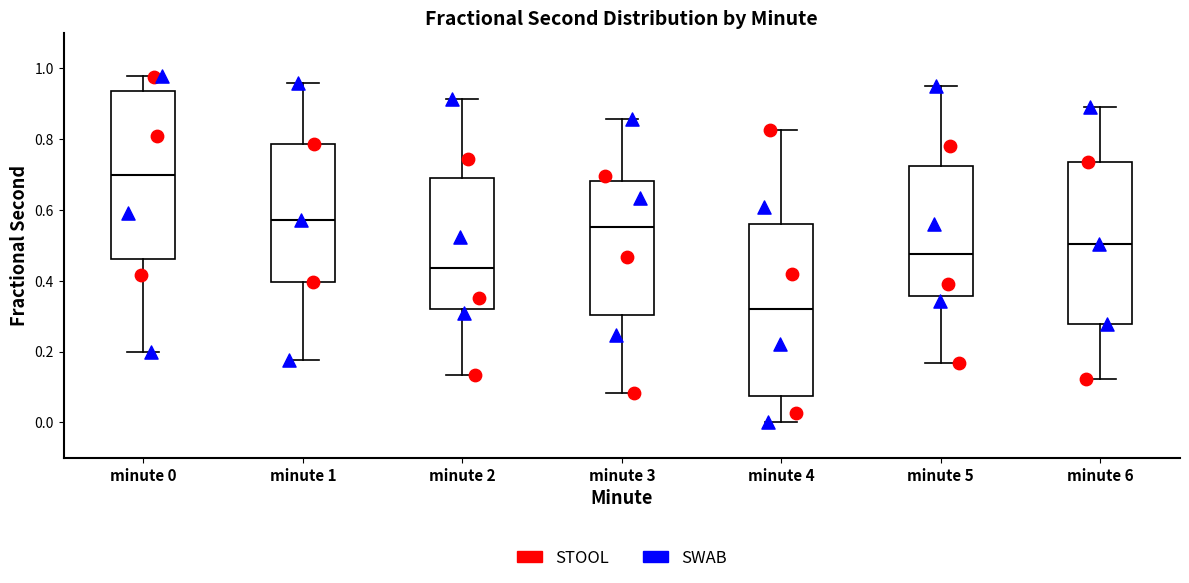

Reading left to right, read every box against the y-axis: the position of its median line, the range the box covers, and the ends of its whiskers. The values are not printed on the chart, so give them approximately, as read against the axis.

minute 0: median 0.70, box 0.46 to 0.94, whiskers 0.20 to 0.98
minute 1: median 0.58, box 0.40 to 0.78, whiskers 0.18 to 0.96
minute 2: median 0.44, box 0.32 to 0.68, whiskers 0.14 to 0.92
minute 3: median 0.56, box 0.30 to 0.68, whiskers 0.08 to 0.86
minute 4: median 0.32, box 0.08 to 0.56, whiskers 0.00 to 0.82
minute 5: median 0.48, box 0.36 to 0.72, whiskers 0.16 to 0.96
minute 6: median 0.50, box 0.28 to 0.74, whiskers 0.12 to 0.90